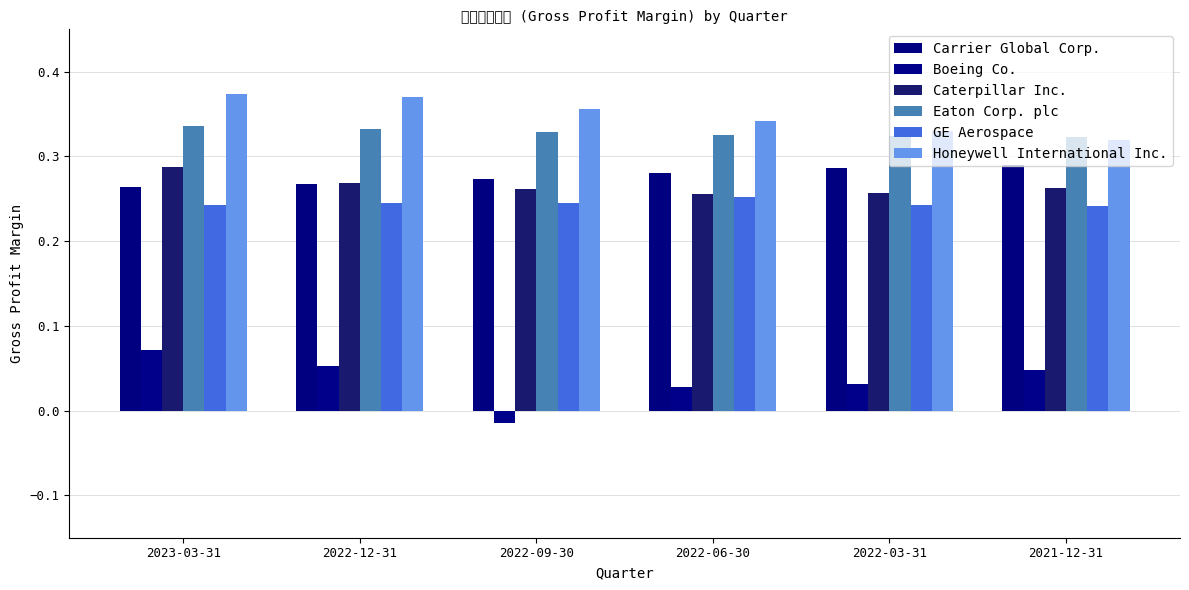

What is the highest value of the Honeywell International Inc. series?

0.4